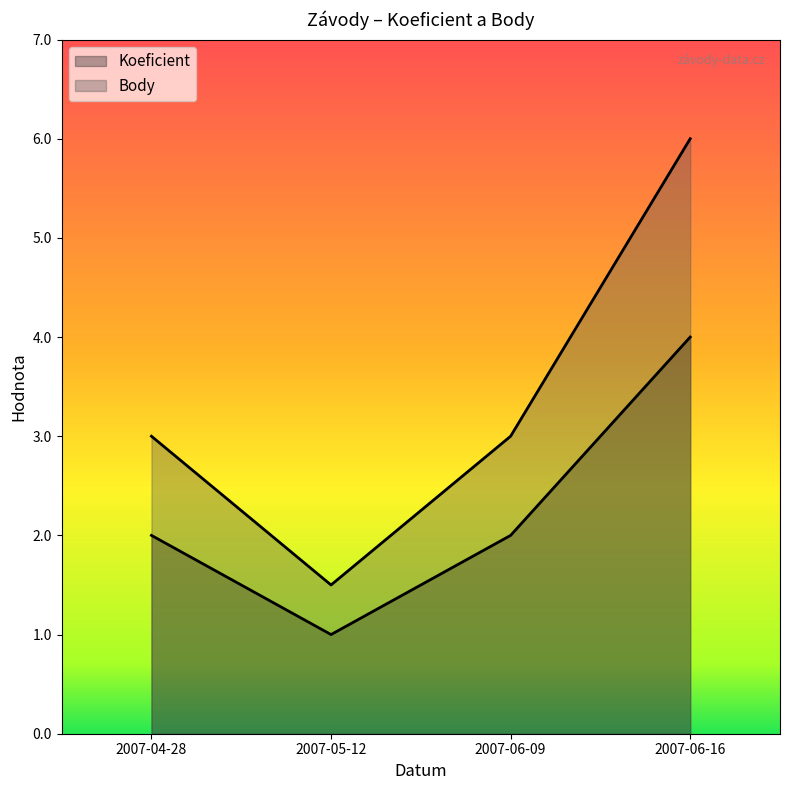

Between 2007-06-09 and 2007-04-28, which is larger?

2007-06-09